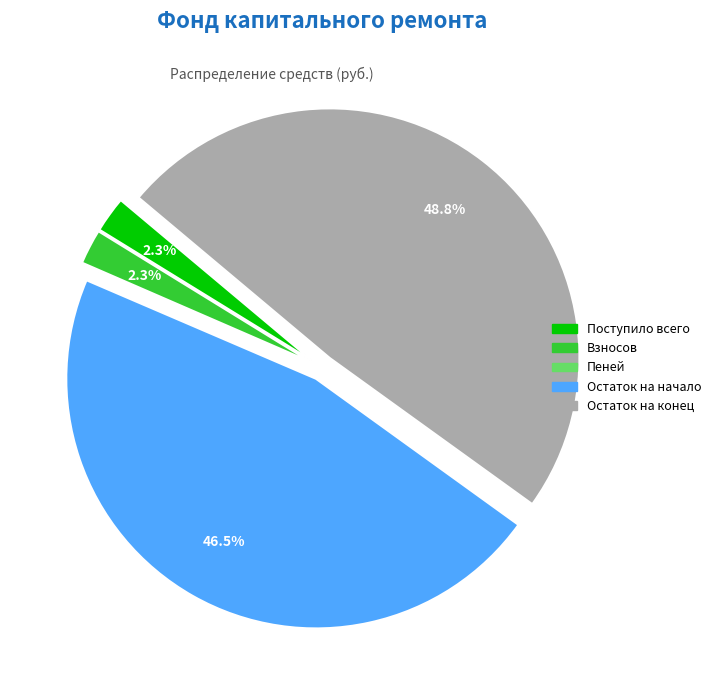

Does any single category account for the majority?

No